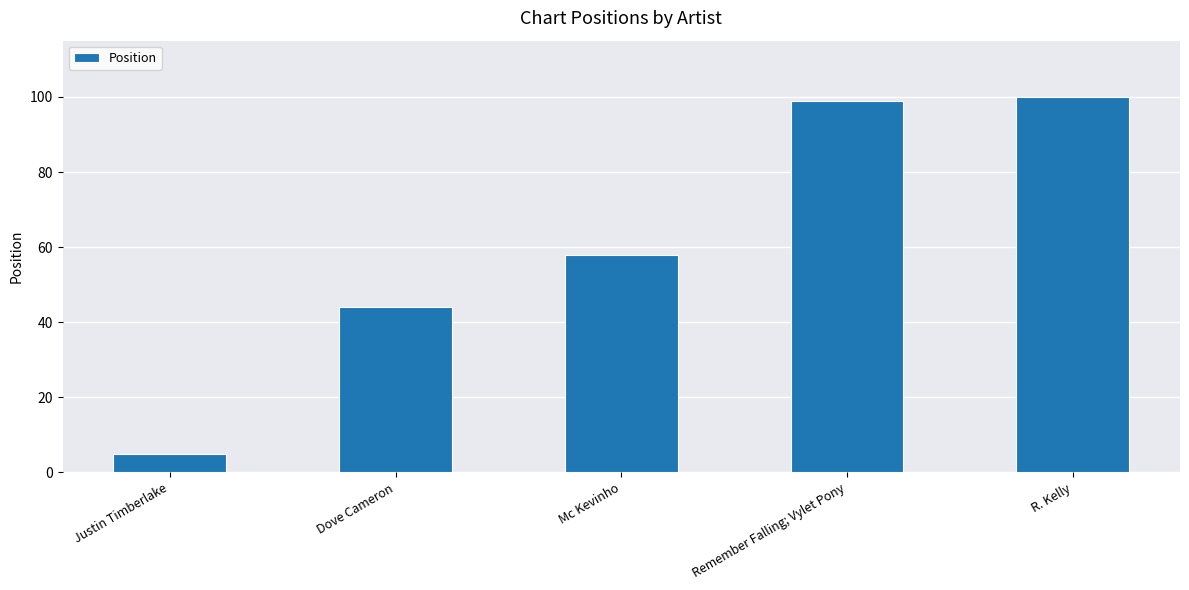

What position from the right is Justin Timberlake?

5